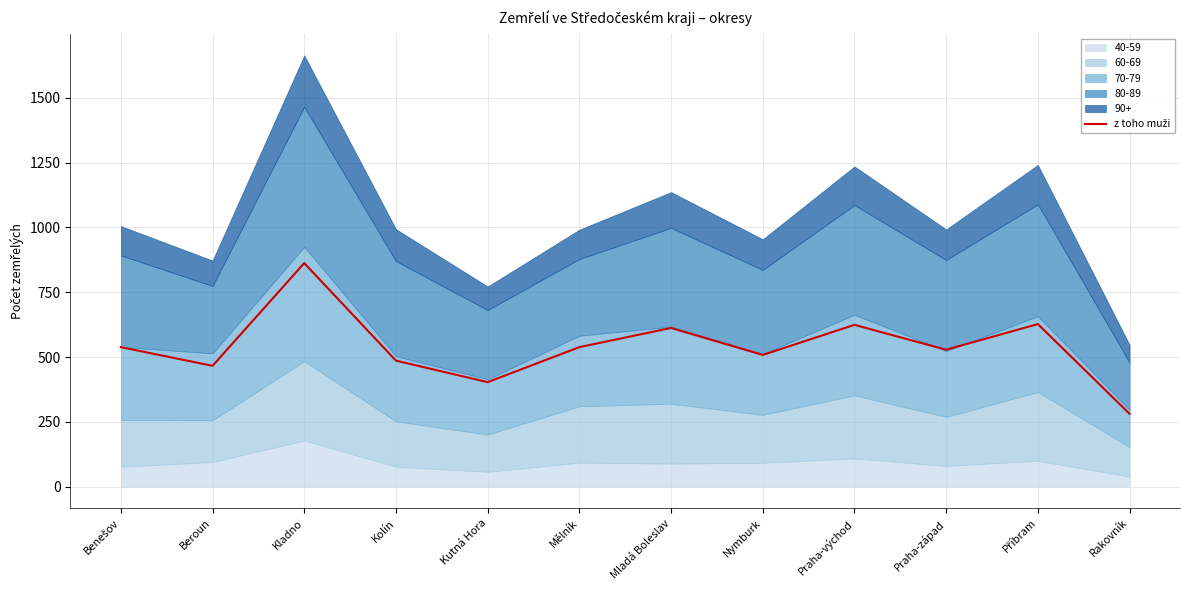

What is the label of the 4th point from the right?

Praha-východ